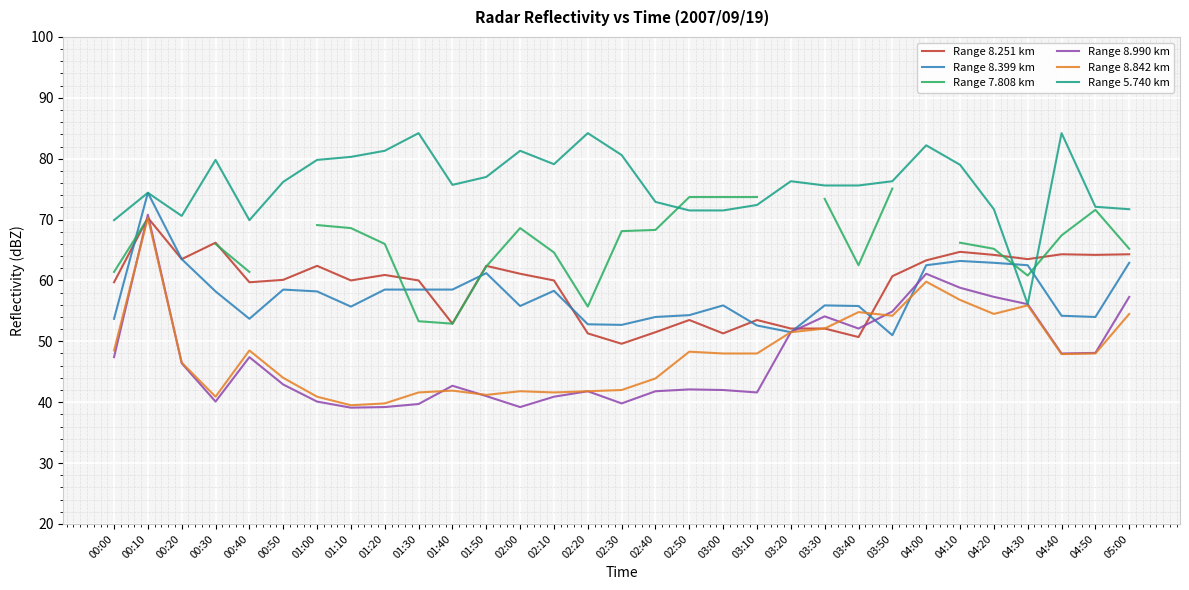

True or false: Range 8.842 km has a value of 16.5 at 00:40.

False